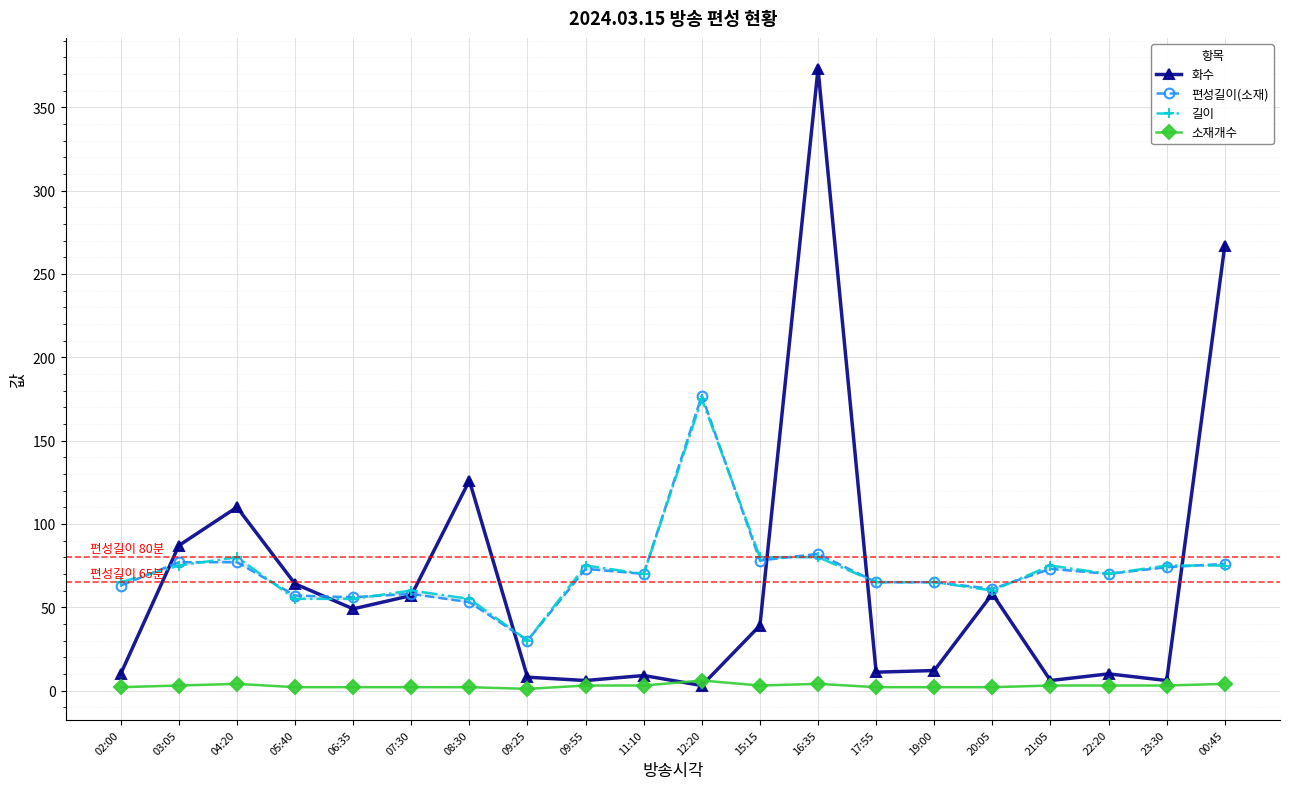

Is the value of 화수 at 15:15 greater than the value of 편성길이(소재) at 09:55?

No